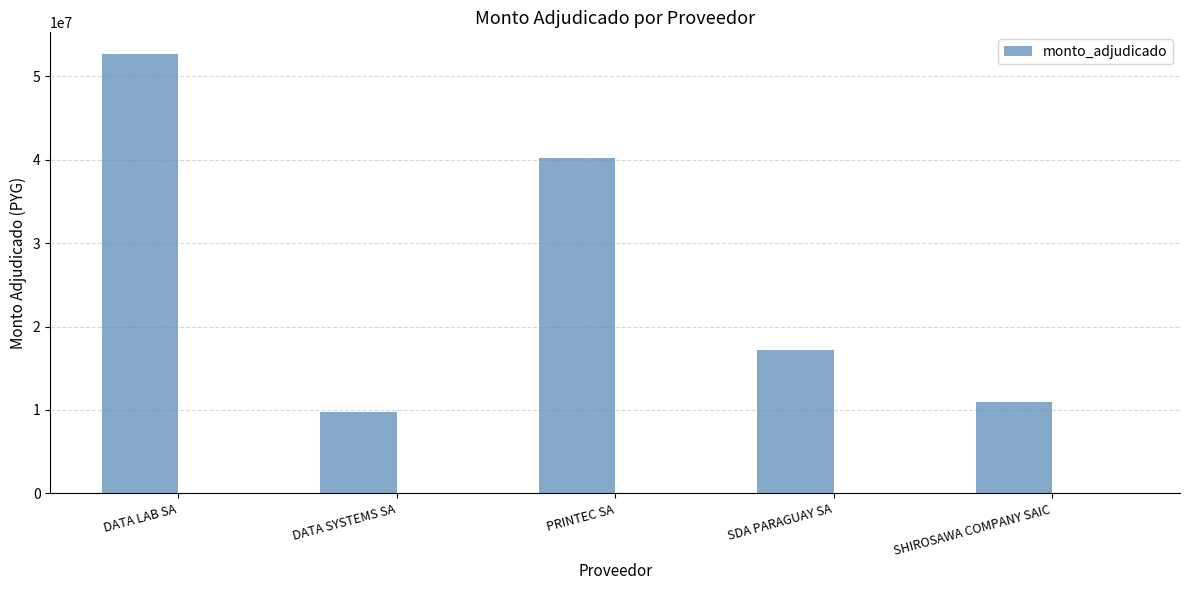

What position from the left is SDA PARAGUAY SA?

4